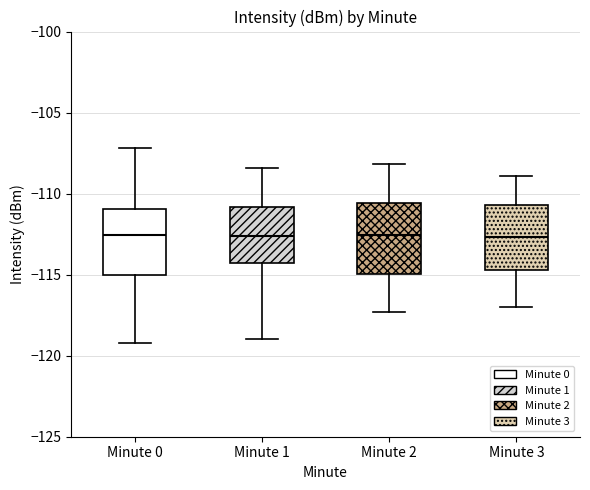

Reading left to right, transcribe this box plot: for each box, give where its median line is, the range the box spans, and where its two whiskers end, as read against the y-axis. The values are not printed on the chart, so give them approximately, as read against the axis.

Minute 0: median -112.5, box -115.0 to -111.0, whiskers -119.0 to -107.0
Minute 1: median -112.5, box -114.5 to -111.0, whiskers -119.0 to -108.5
Minute 2: median -112.5, box -115.0 to -110.5, whiskers -117.5 to -108.0
Minute 3: median -112.5, box -114.5 to -110.5, whiskers -117.0 to -109.0